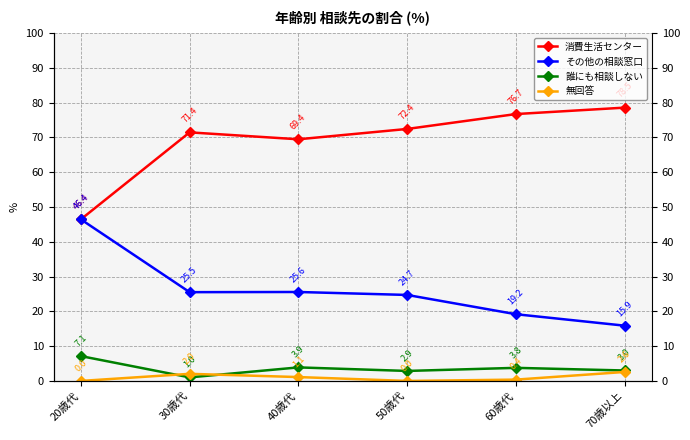

Where is the first local minimum for 誰にも相談しない?

30歳代